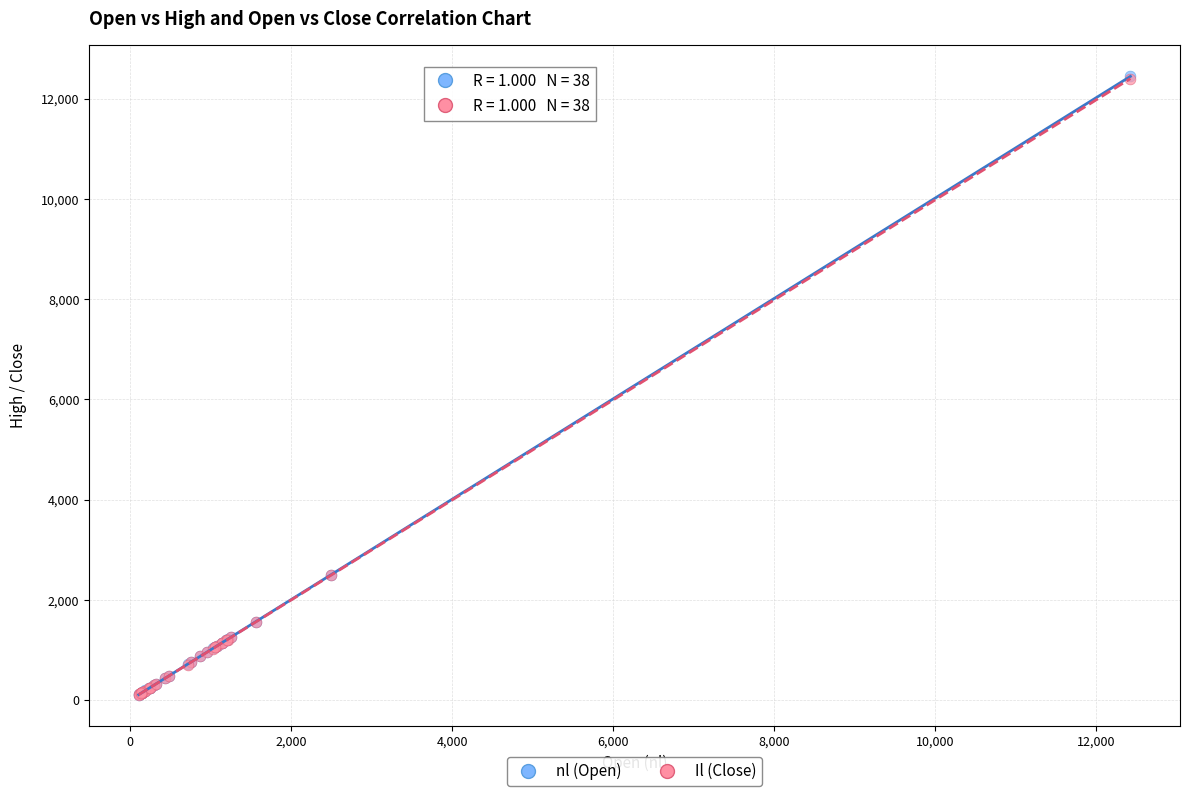

What are all the series names shown in the legend?

nl (Open), Il (Close)